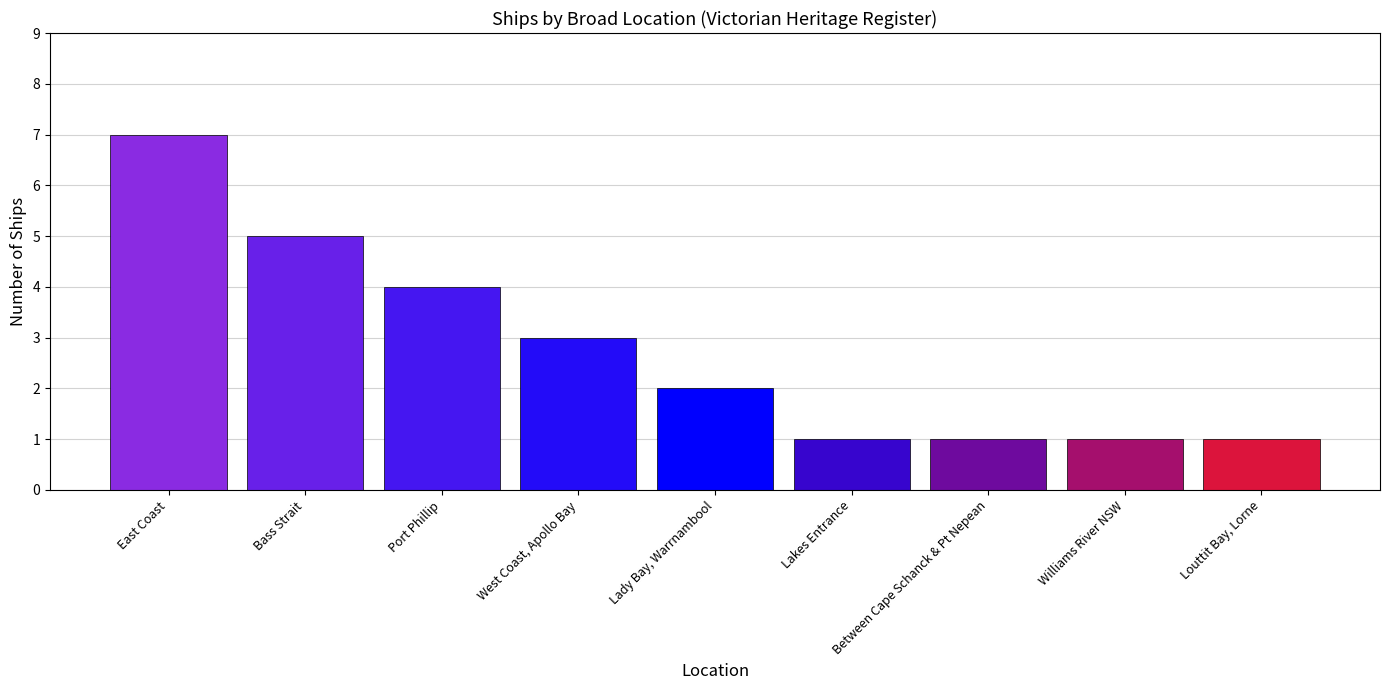

What is the label of the 5th bar from the right?

Lady Bay, Warrnambool